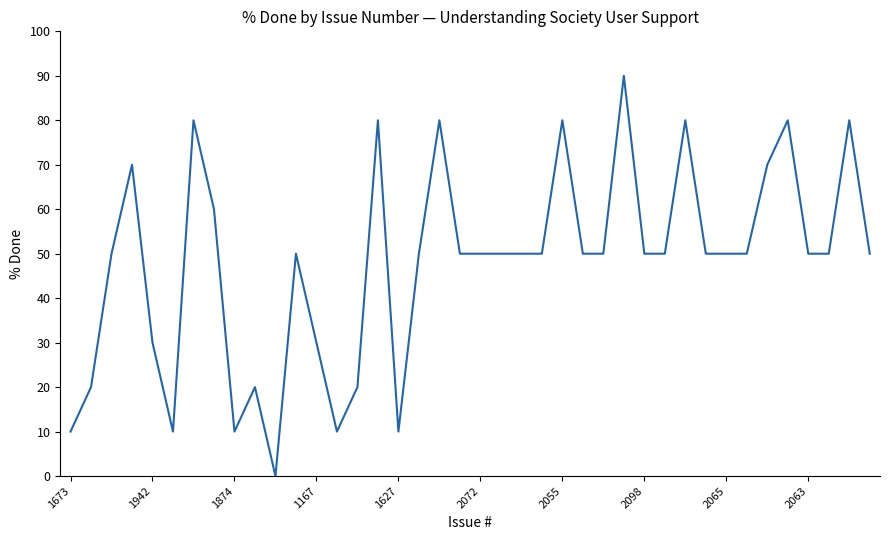

What is the greatest value displayed?

90